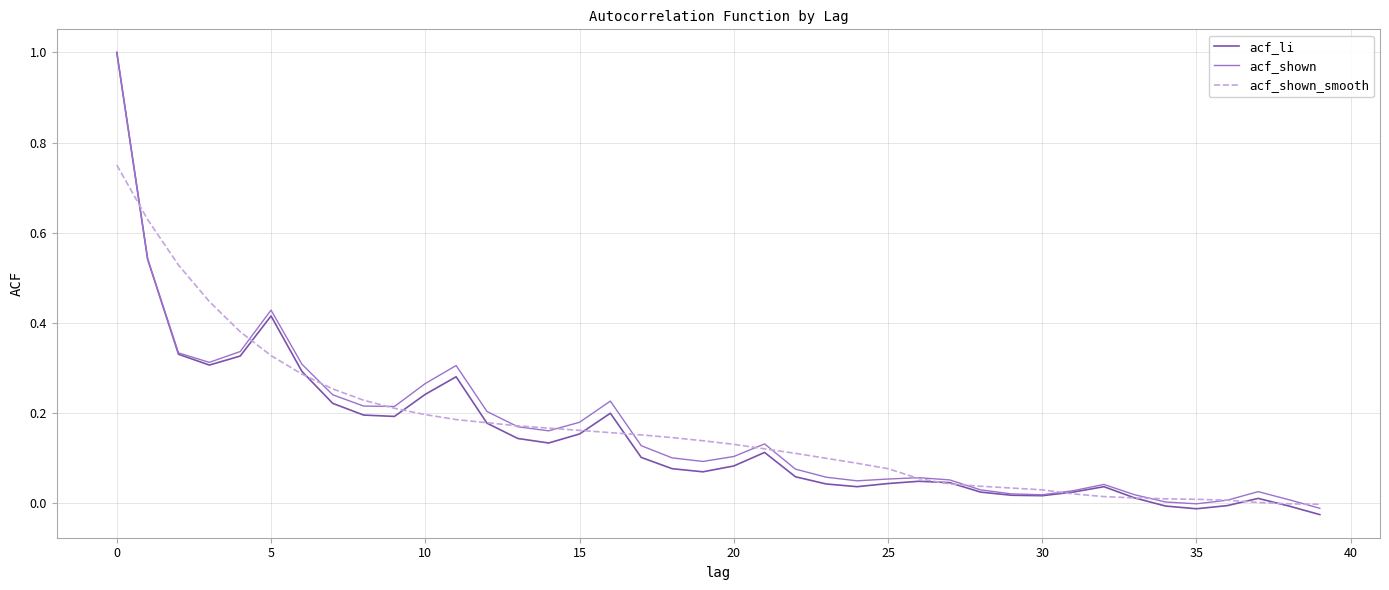

Which series has the largest range (max minus min)?

acf_li